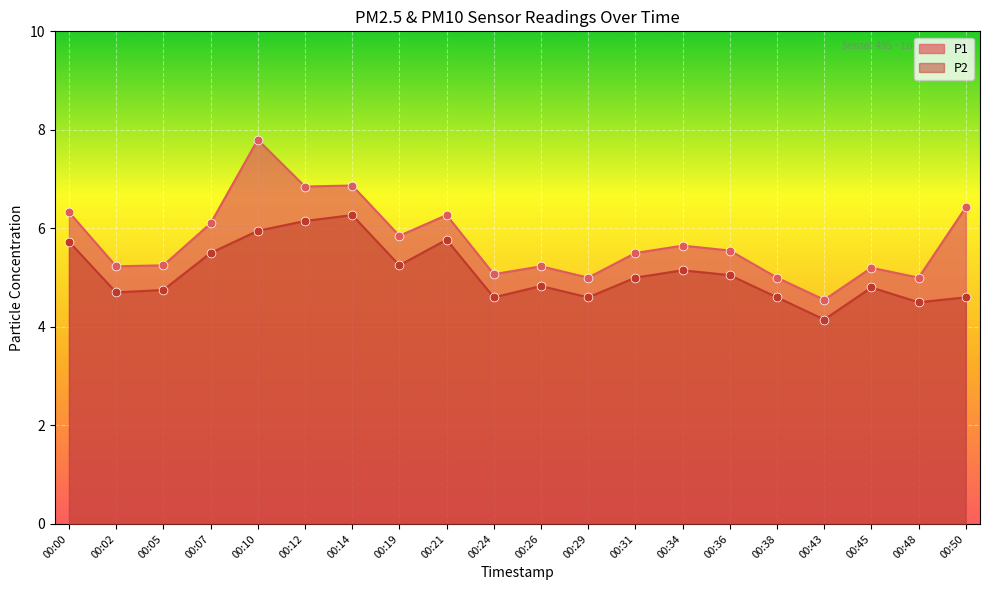

Which series has the largest total across all categories?

P1